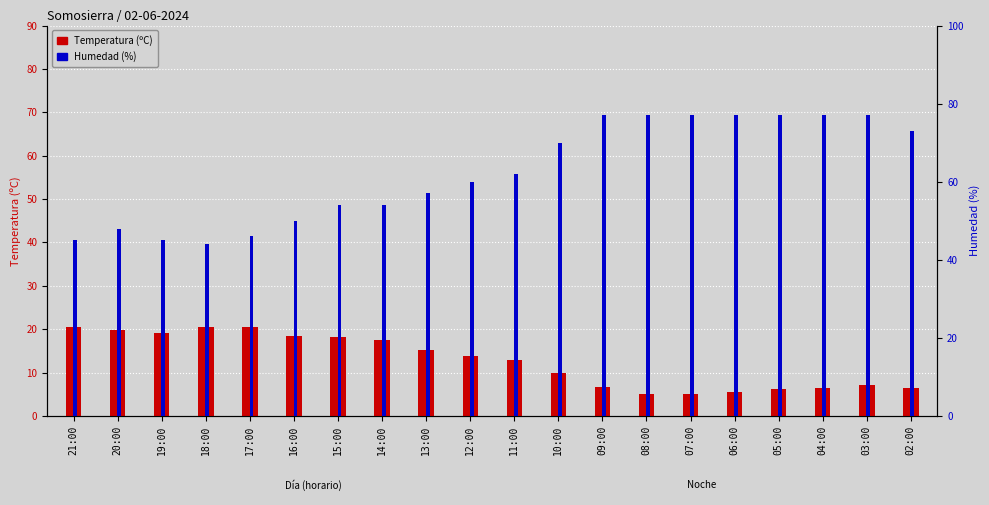

The value of Humedad (%) at 21:00 is 45.0. True or false?

True